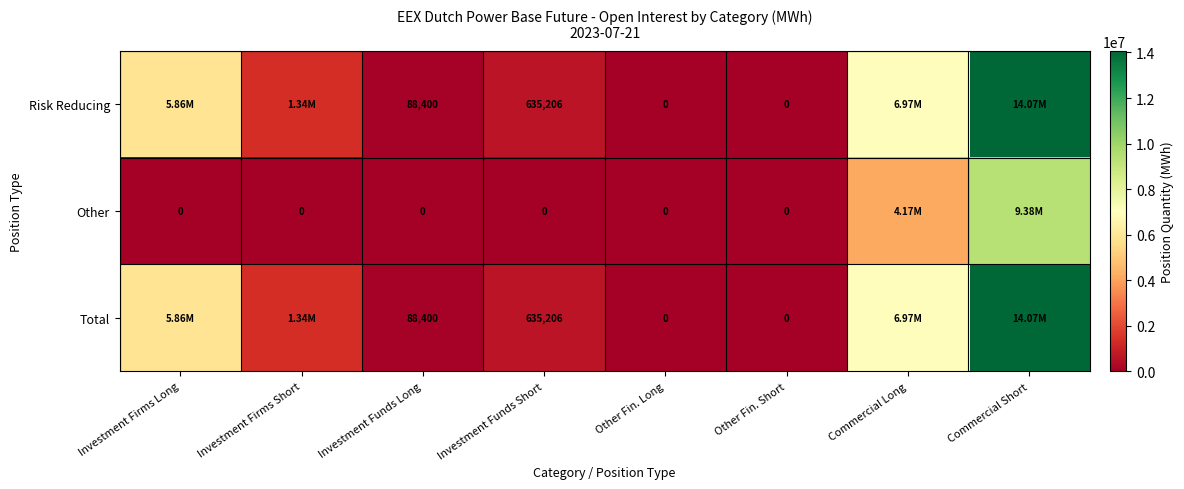

Which has a higher value, Commercial Short or Other Fin. Short?

Commercial Short